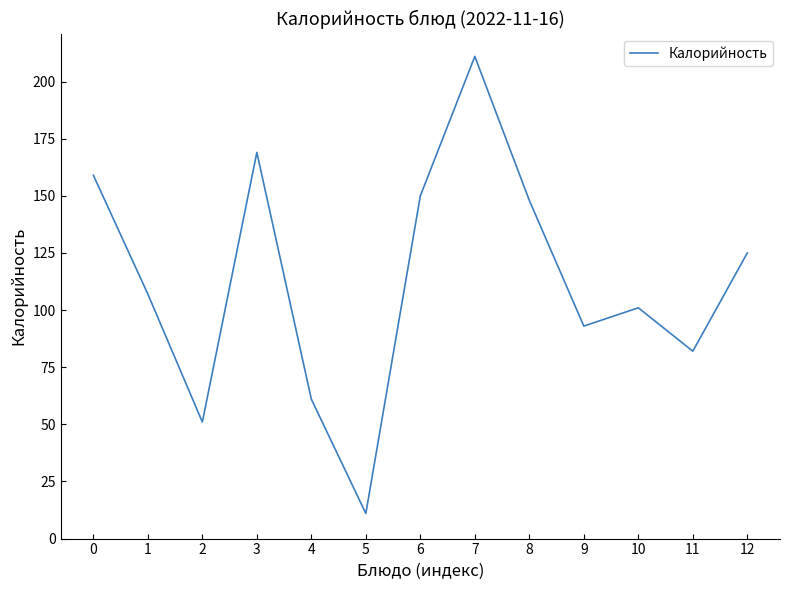

How many values are below 107?

6